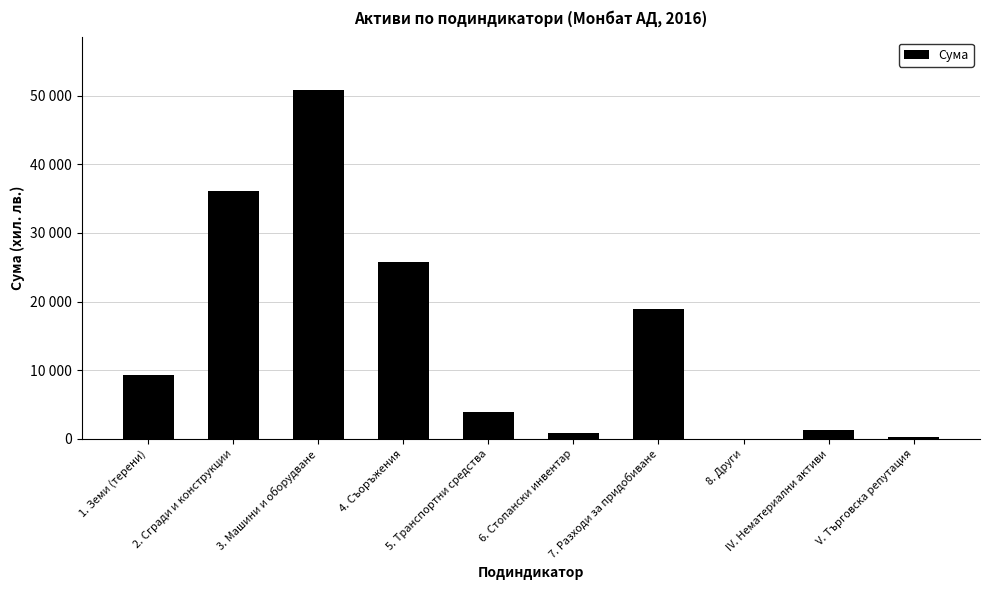

Reading right to left, list all the values displayed in this chart.

V. Търговска репутация=237	IV. Нематериални активи=1228	8. Други=0	7. Разходи за придобиване=18859	6. Стопански инвентар=916	5. Транспортни средства=3933	4. Съоръжения=25798	3. Машини и оборудване=50873	2. Сгради и конструкции=36066	1. Земи (терени)=9247